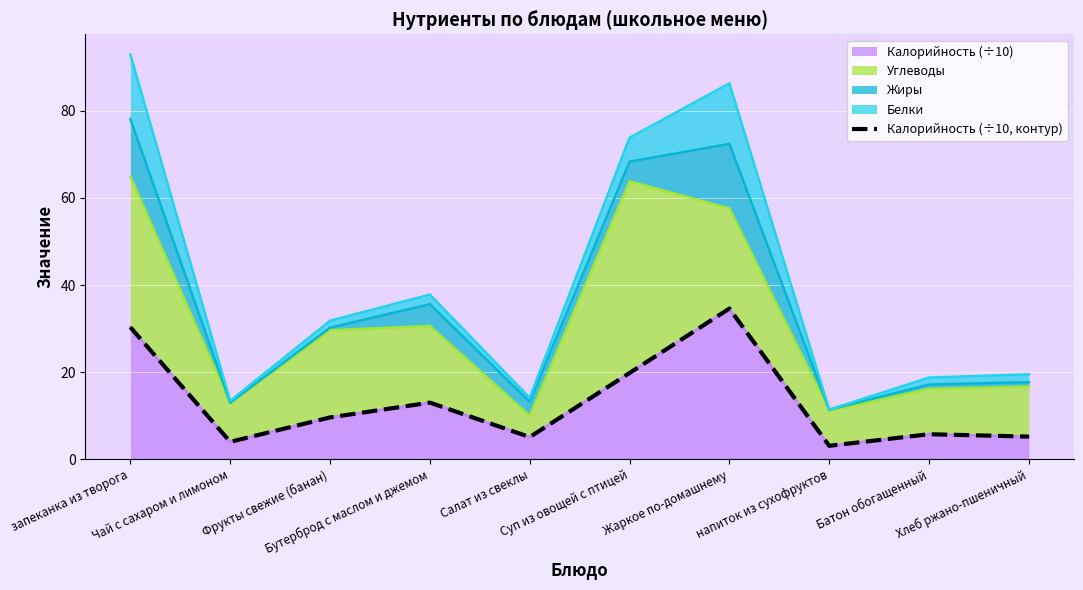

At which category does the chart reach its peak across all series?

Жаркое по-домашнему